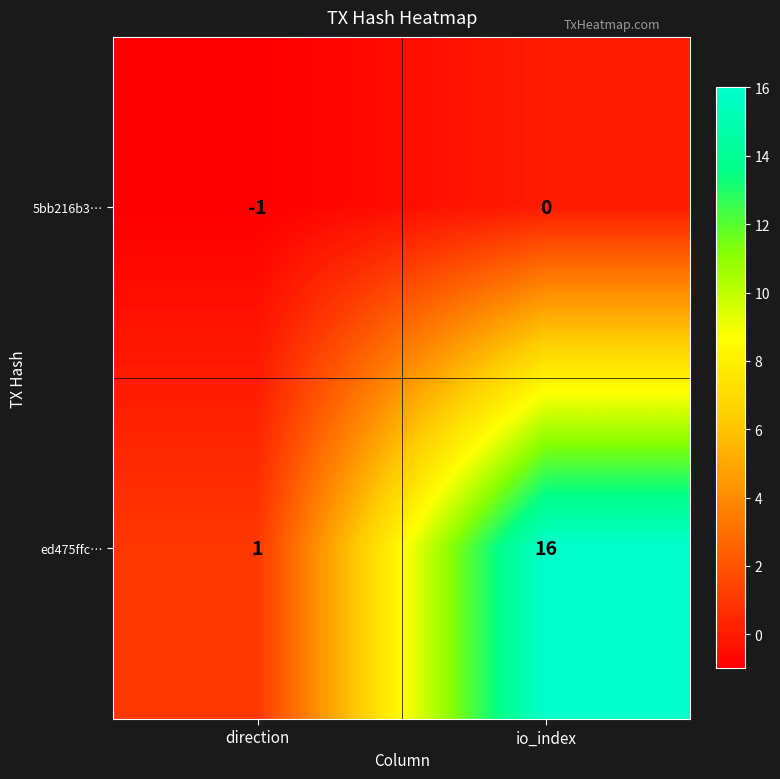

Rank the series by their average value, from lowest to highest.

5bb216b3…, ed475ffc…